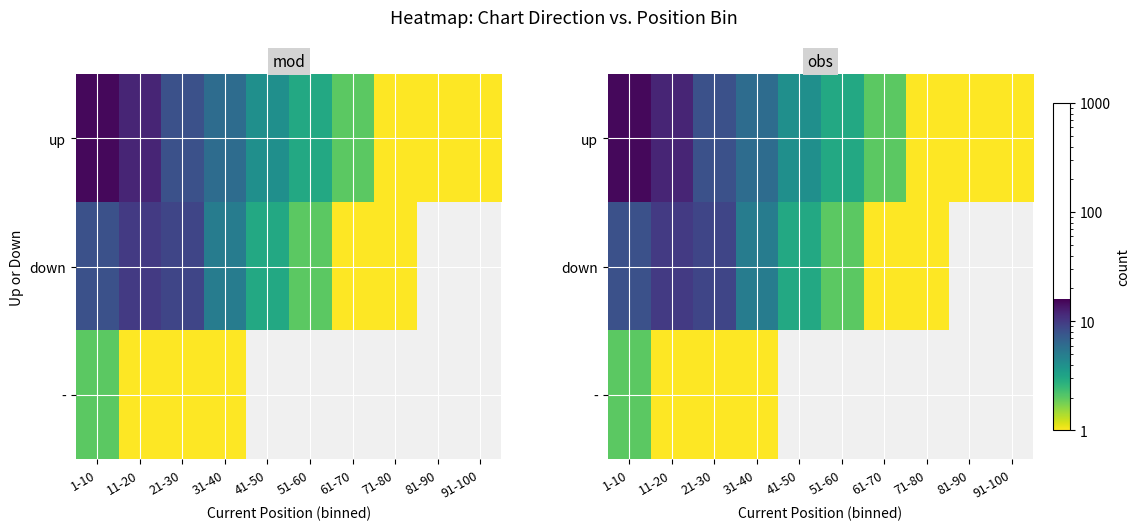

What is the difference between the - values at 1-10 and 31-40?

1